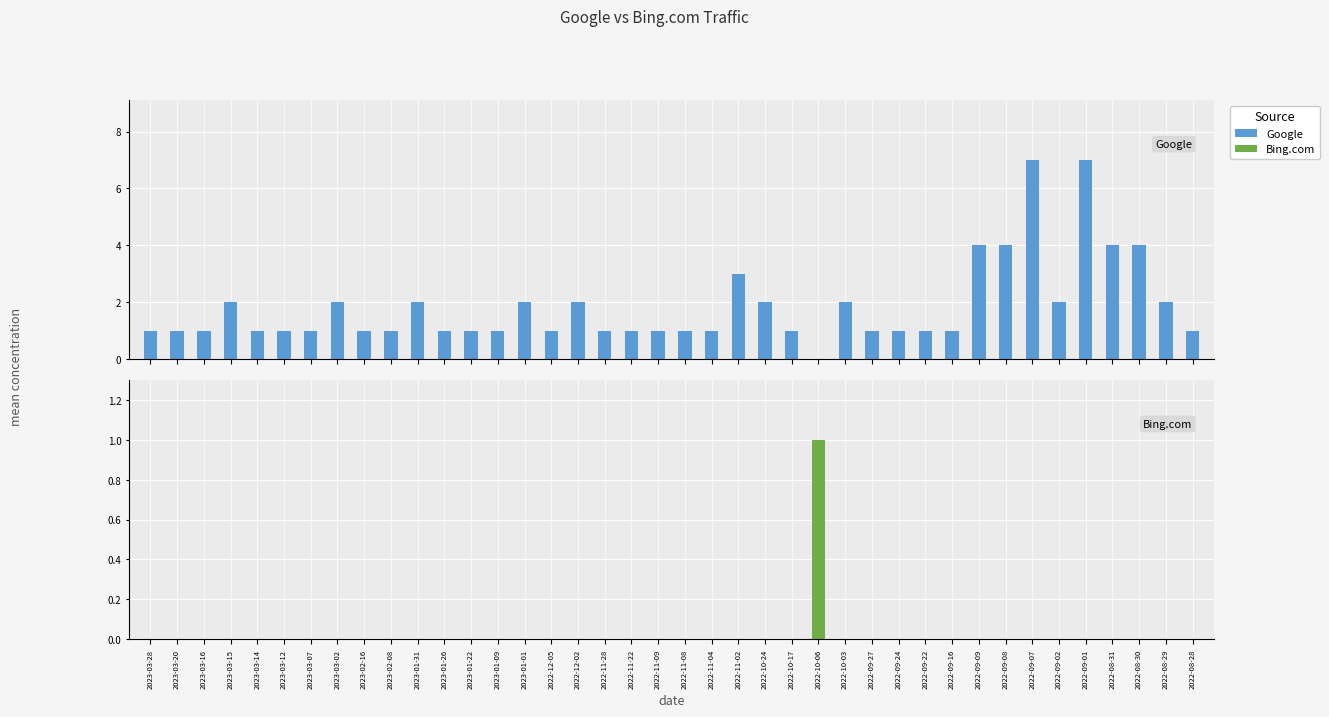

What is the sum of the Google values at 2023-01-31 and 2023-03-02?

4